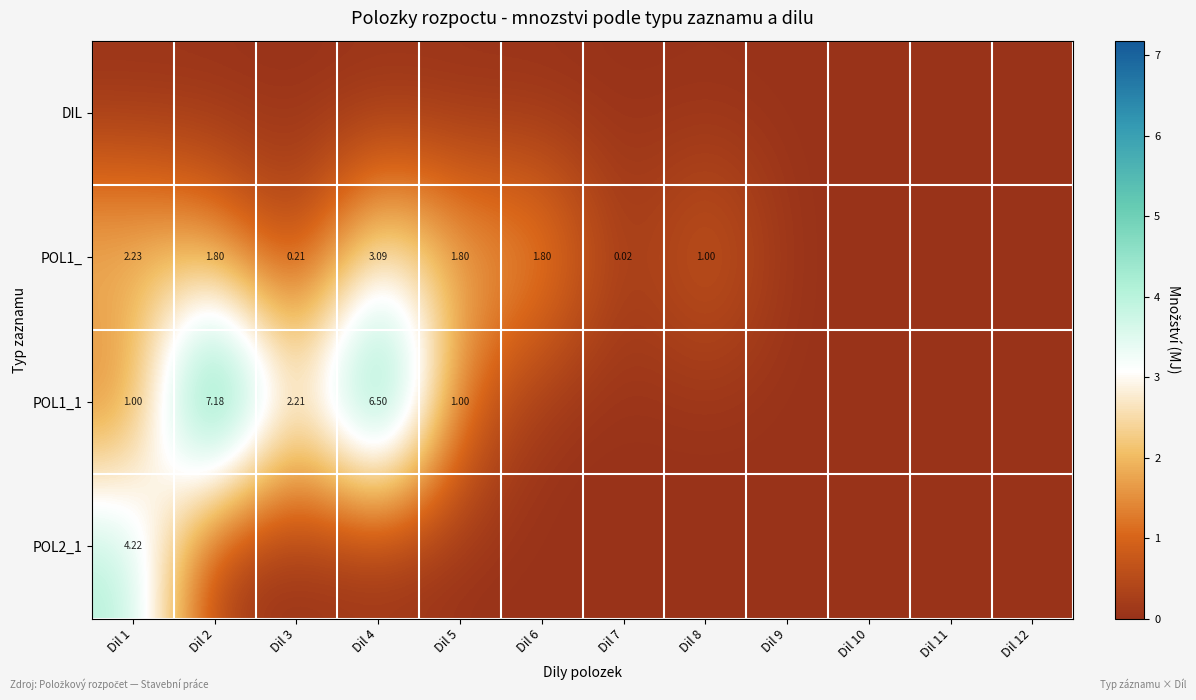

Is the value of POL2_1 at Dil 1 greater than the value of POL1_ at Dil 3?

Yes